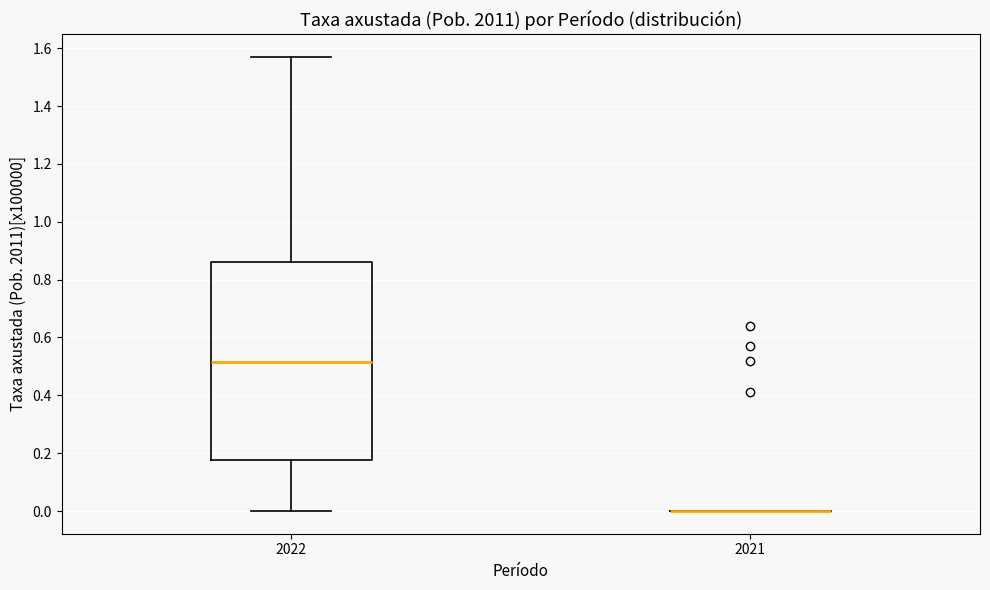

Reading left to right, transcribe this box plot: for each box, give where its median line is, the range the box spans, and where its two whiskers end, as read against the y-axis. The values are not printed on the chart, so give them approximately, as read against the axis.

2022: median 0.52, box 0.18 to 0.86, whiskers 0.00 to 1.58
2021: box collapsed to a line at 0.00, whiskers 0.00 to 0.00